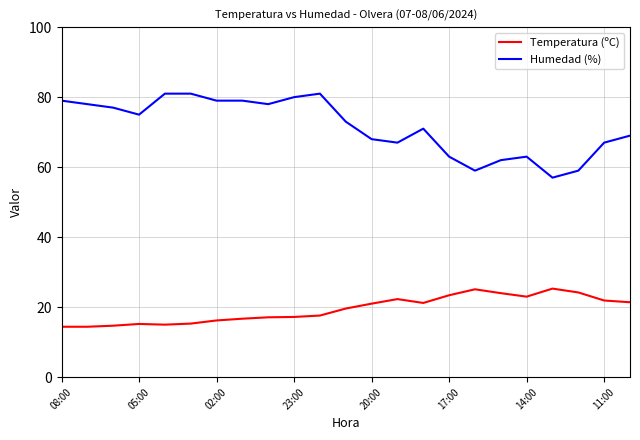

True or false: Temperatura (ºC) and Humedad (%) cross at least once.

False